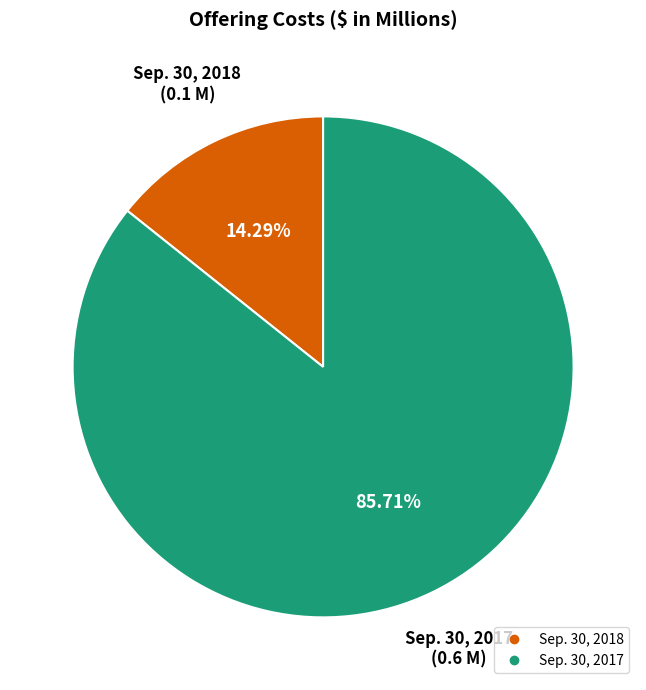

What is the largest slice in the pie chart?

Sep. 30, 2017